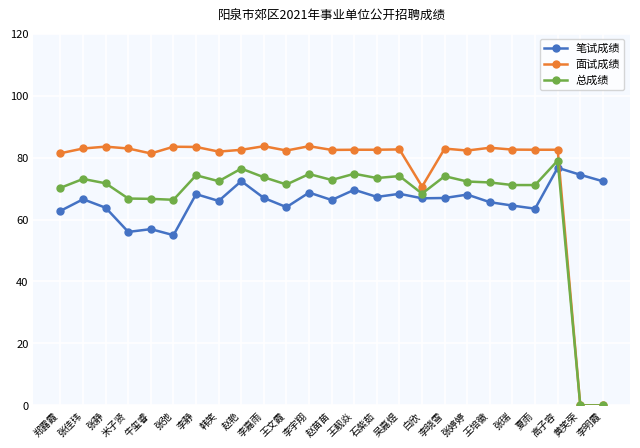

Which series has the widest spread of values?

面试成绩